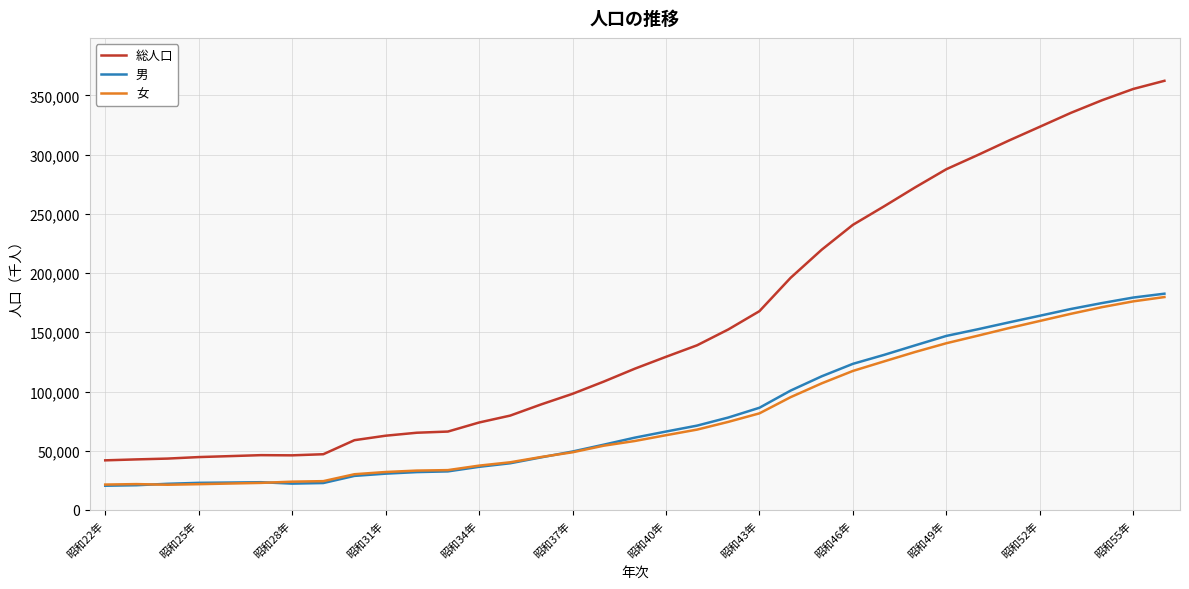

What is the minimum value for 男?

20458